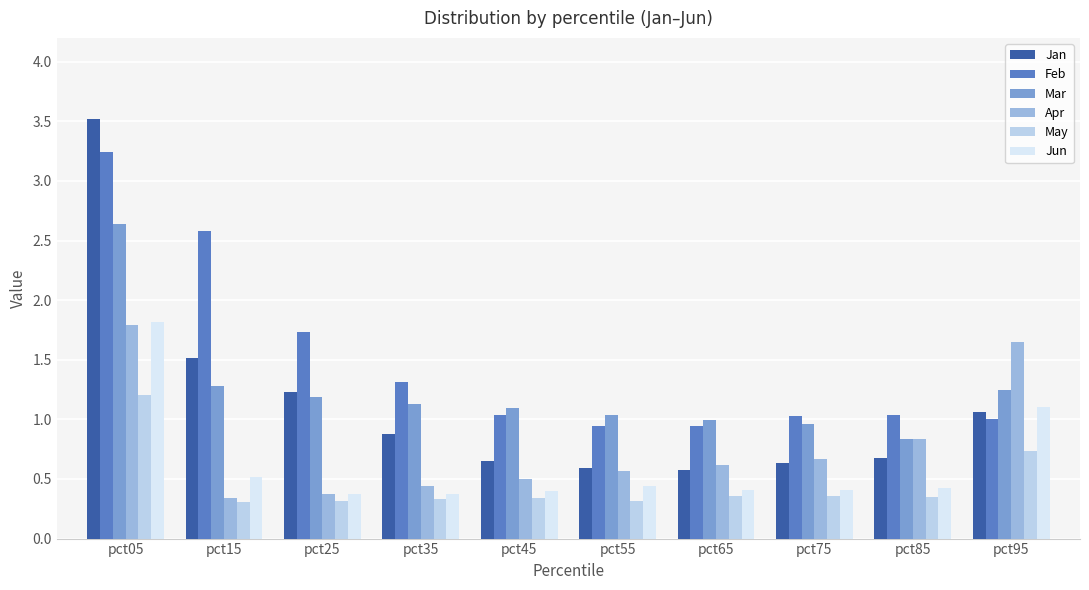

Is it true that May equals 0.6 at pct25?

False